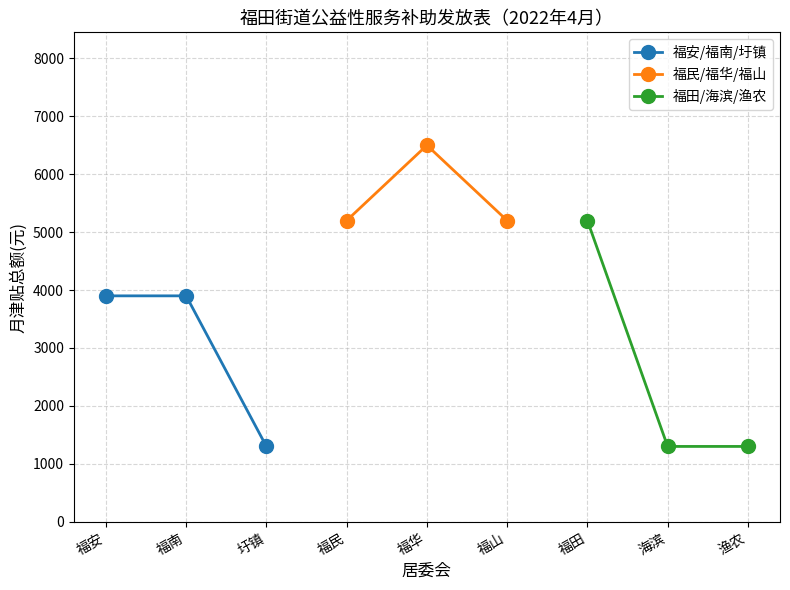

What is the lowest value of the 福安/福南/圩镇 series?

1300